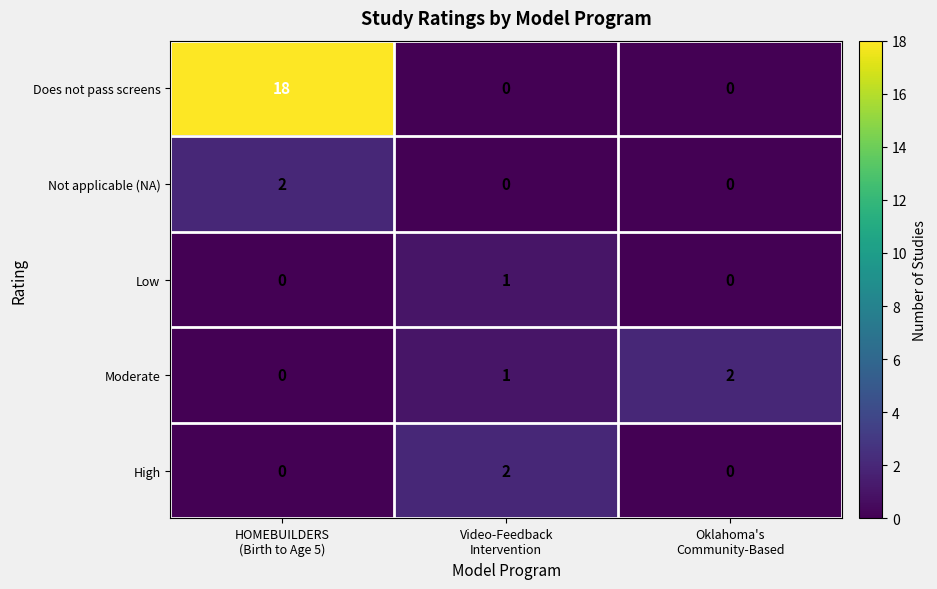

Between HOMEBUILDERS
(Birth to Age 5) and Oklahoma's
Community-Based, which series saw the biggest shift?

Does not pass screens